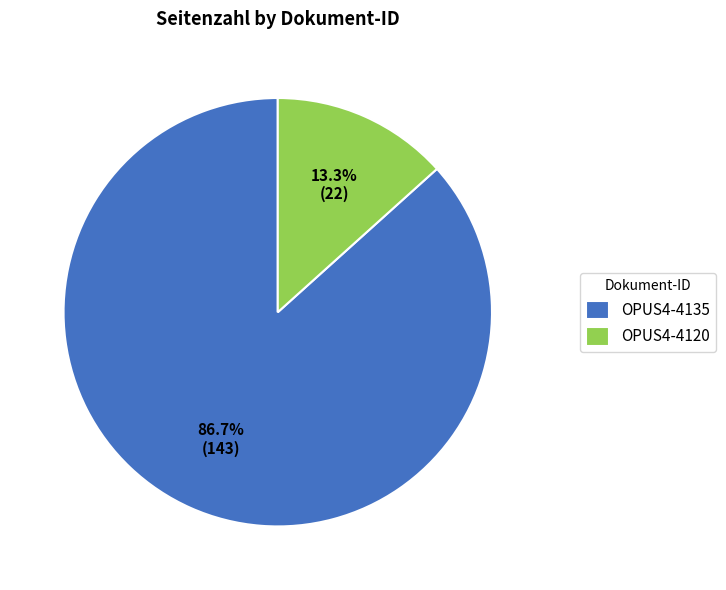

Is there a majority slice in this chart?

Yes